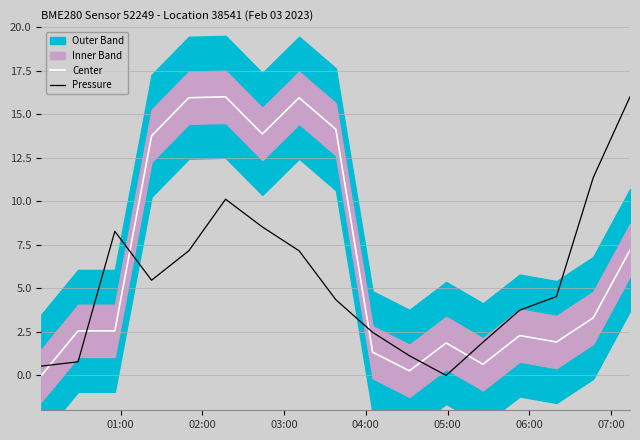

What is the maximum value shown in the chart?

16.0